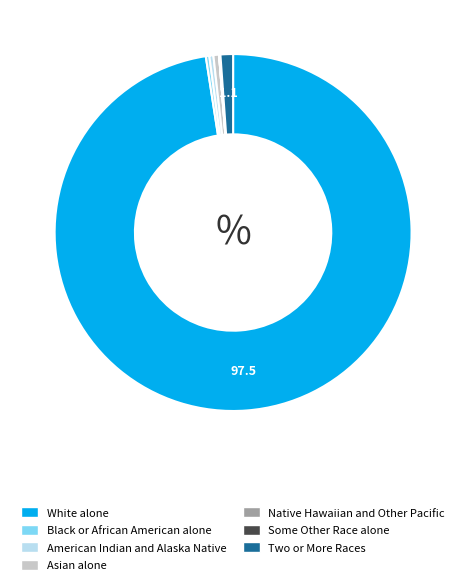

Is there any slice that represents more than half of the pie?

Yes